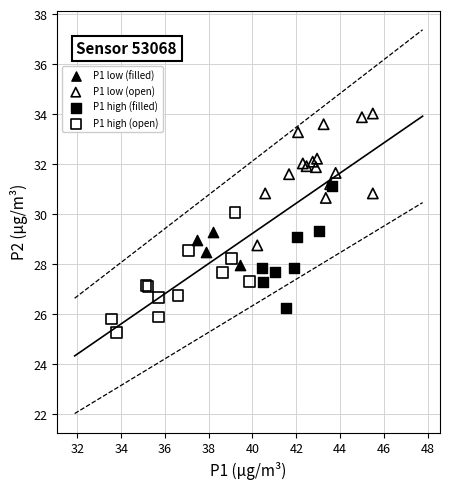

What are all the series names shown in the legend?

P1 low (filled), P1 low (open), P1 high (filled), P1 high (open)